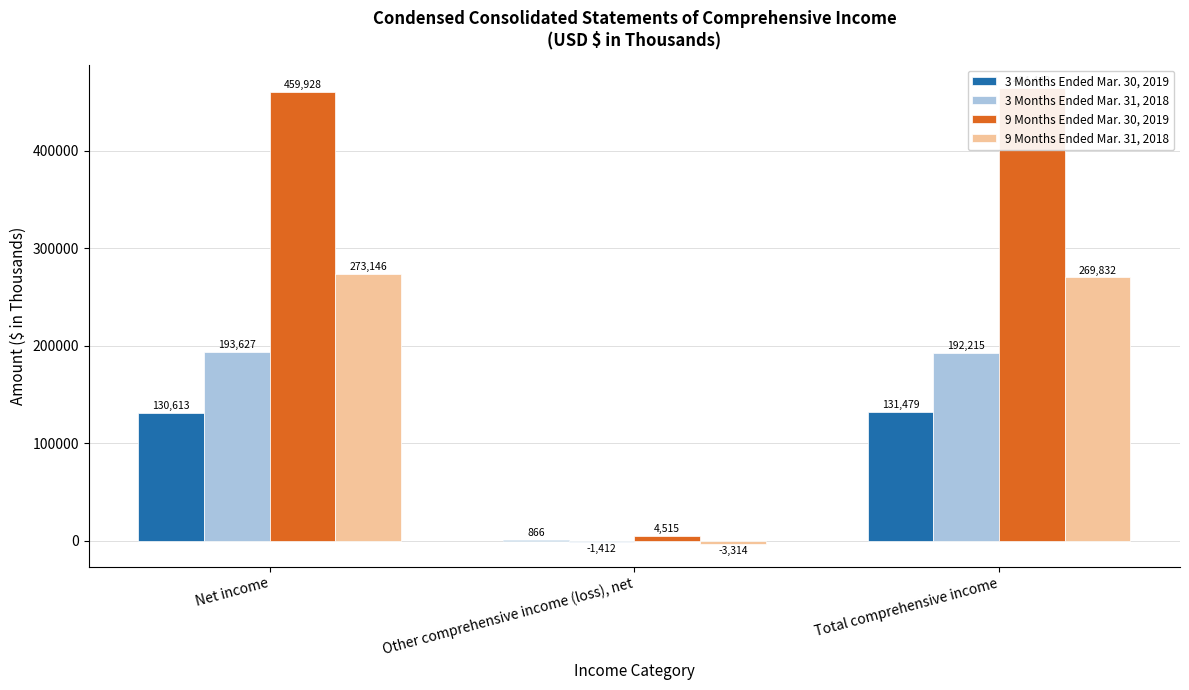

True or false: 3 Months Ended Mar. 31, 2018 has a value of 268480 at Total comprehensive income.

False